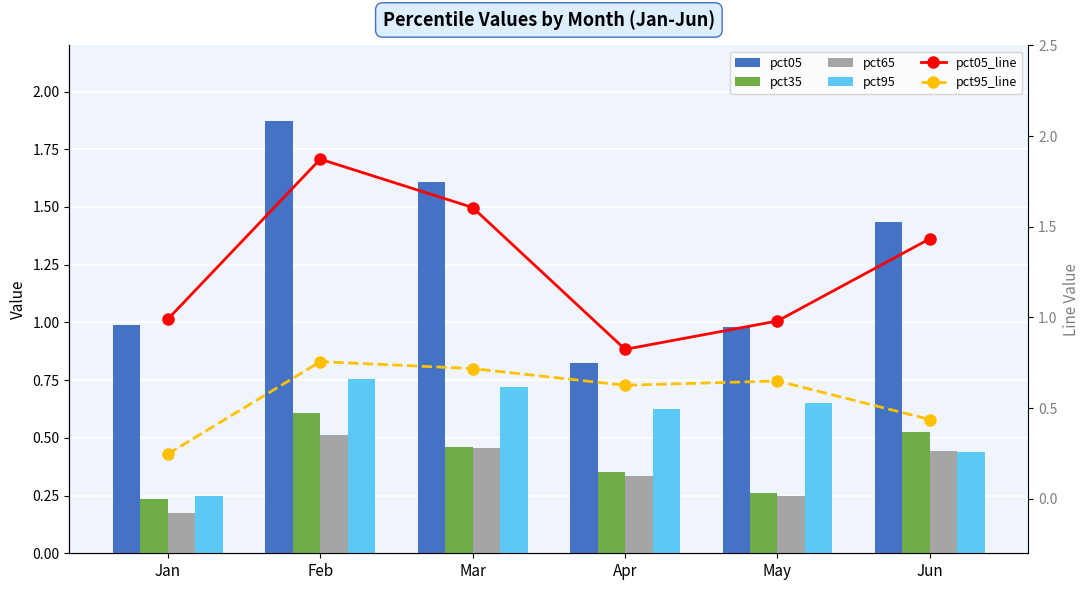

Rank the categories by pct65 value from lowest to highest.

Jan, May, Apr, Jun, Mar, Feb